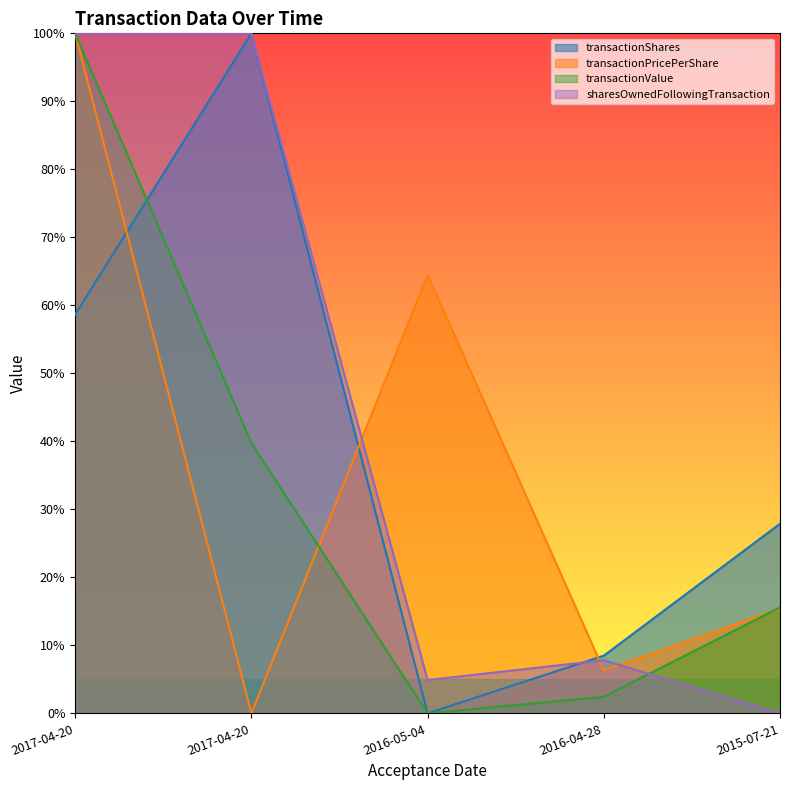

True or false: transactionValue and transactionPricePerShare intersect in this chart.

True